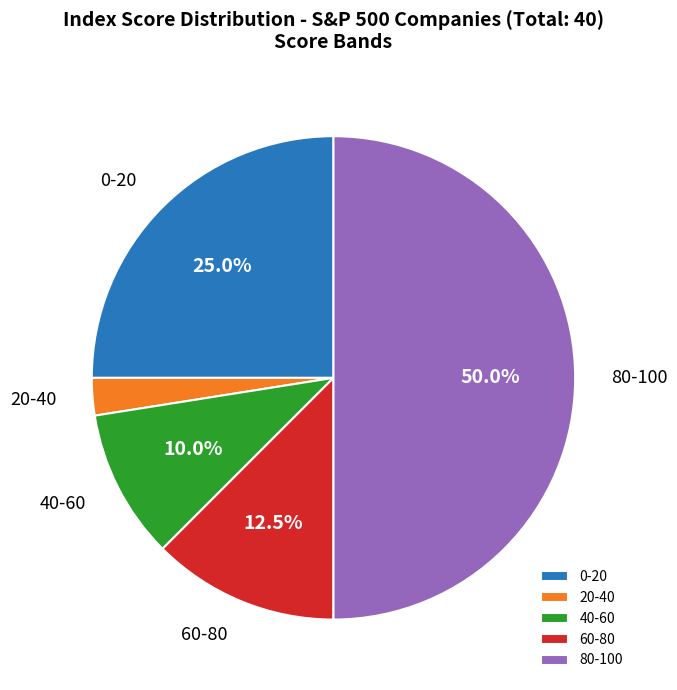

Rank the categories by value from lowest to highest.

20-40, 40-60, 60-80, 0-20, 80-100